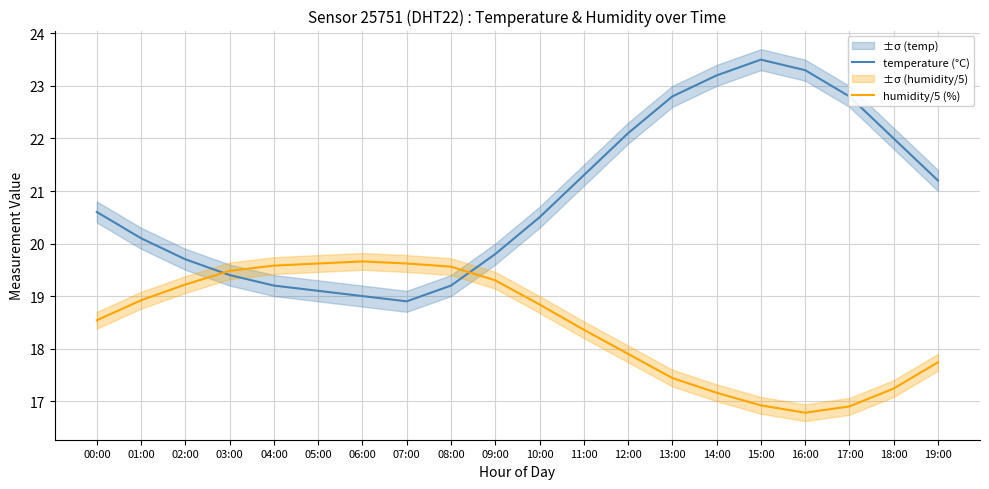

What is the spread (max minus min) of values at 17:00?

5.9